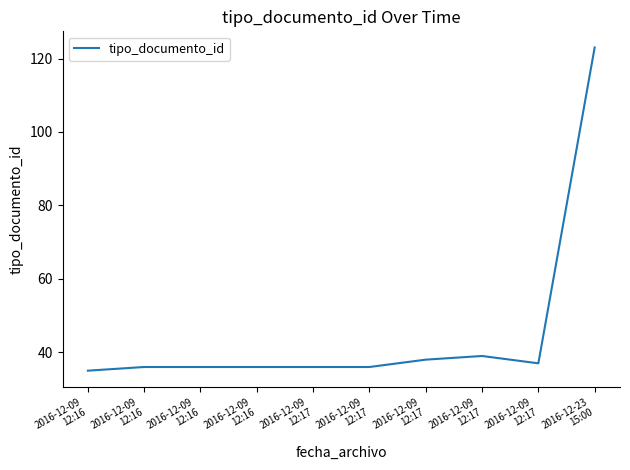

At which category does the data reach its first local peak?

2016-12-09
12:17